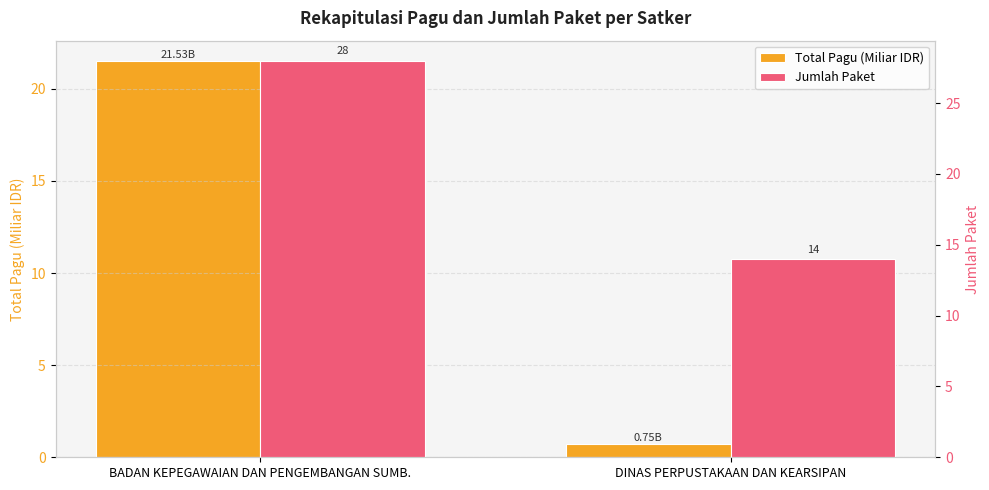

At which label is Jumlah Paket closest to 21?

BADAN KEPEGAWAIAN DAN PENGEMBANGAN SUMB.